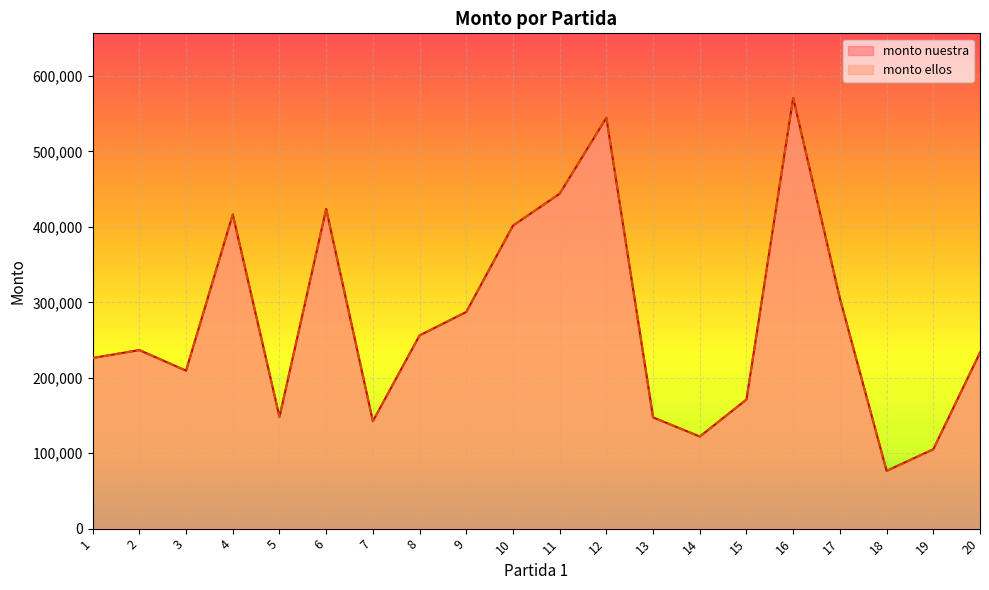

Which series has the largest total across all categories?

monto nuestra